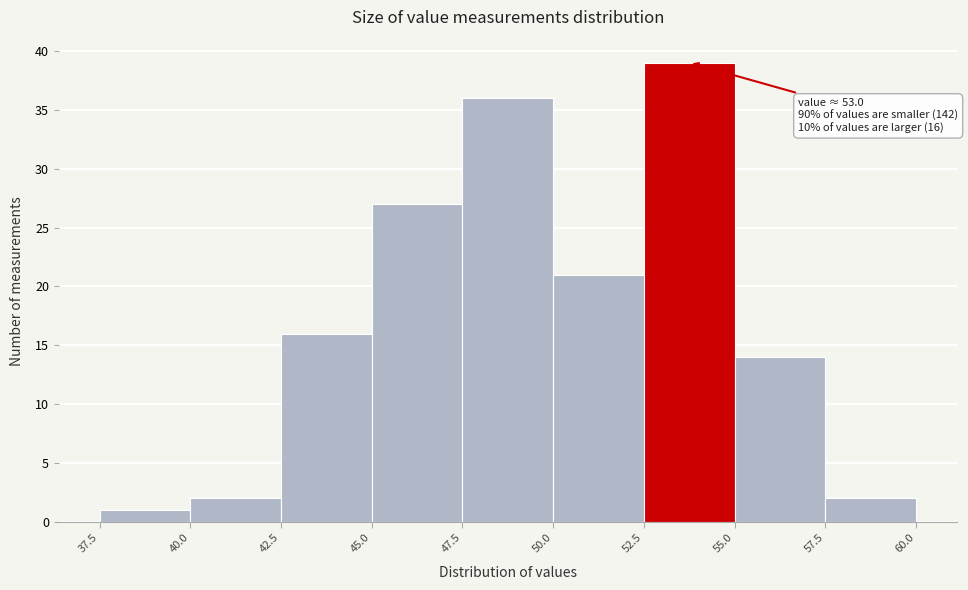

Over which range of the x-axis is the bar tallest?

52.5 to 55.0